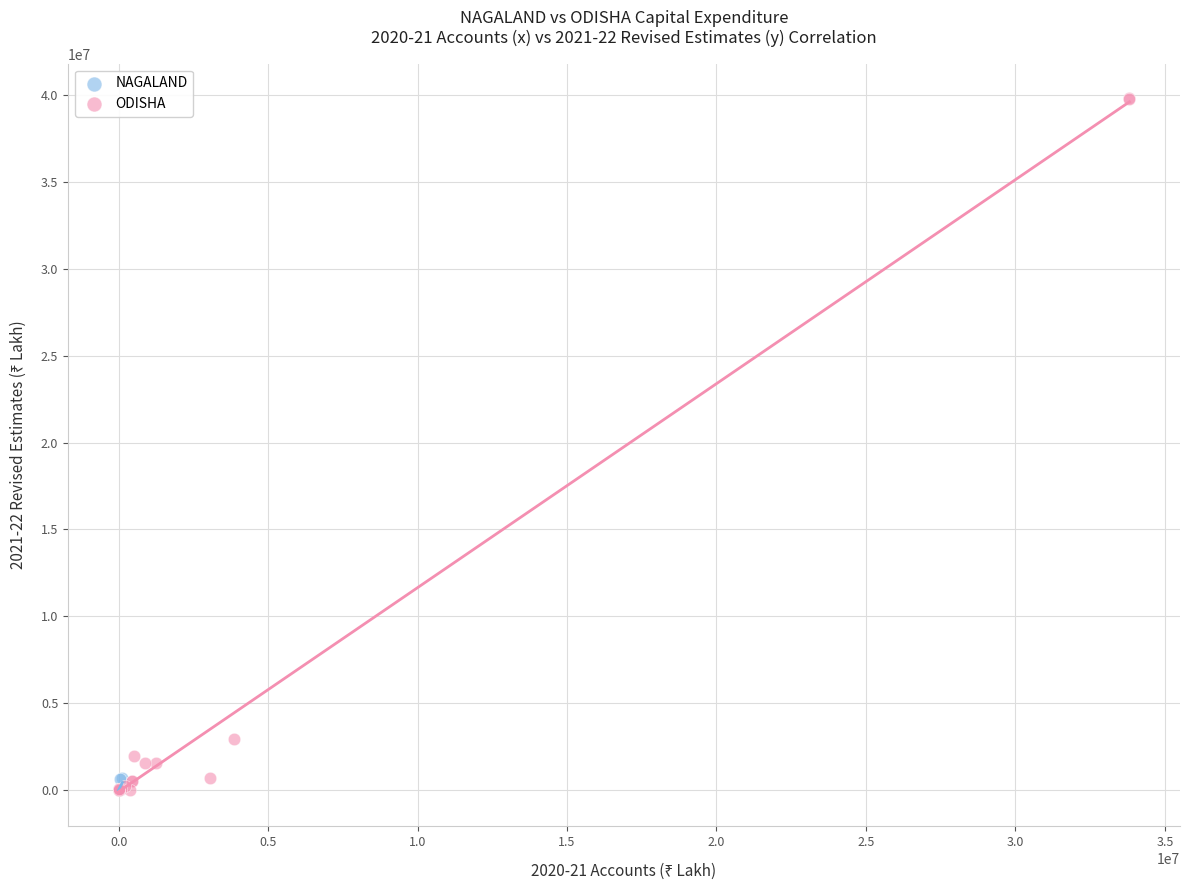

Which series has the largest Y range (max minus min)?

ODISHA